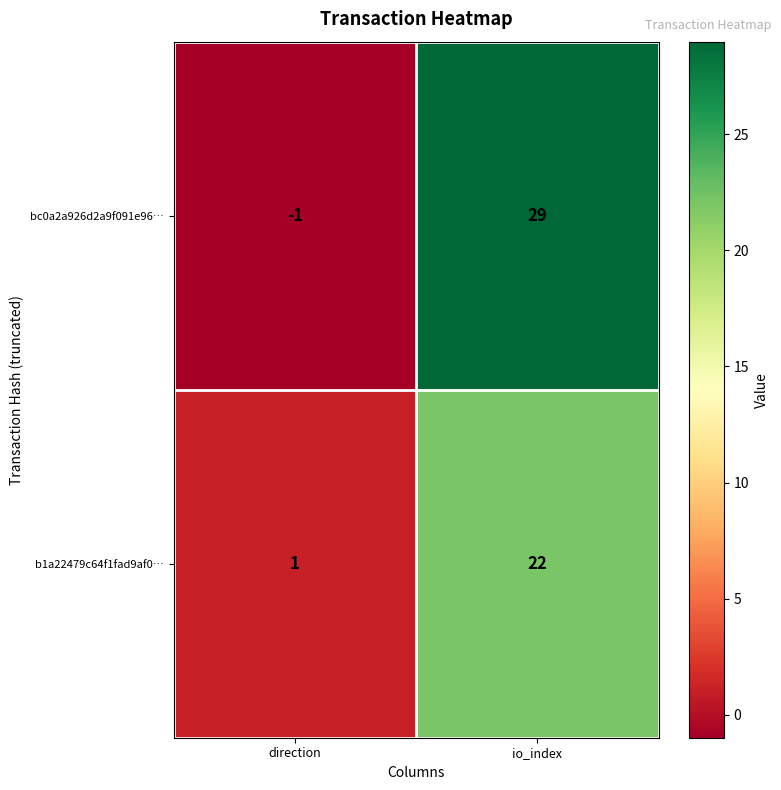

List the series in order of their peak value, highest first.

bc0a2a926d2a9f091e96…, b1a22479c64f1fad9af0…